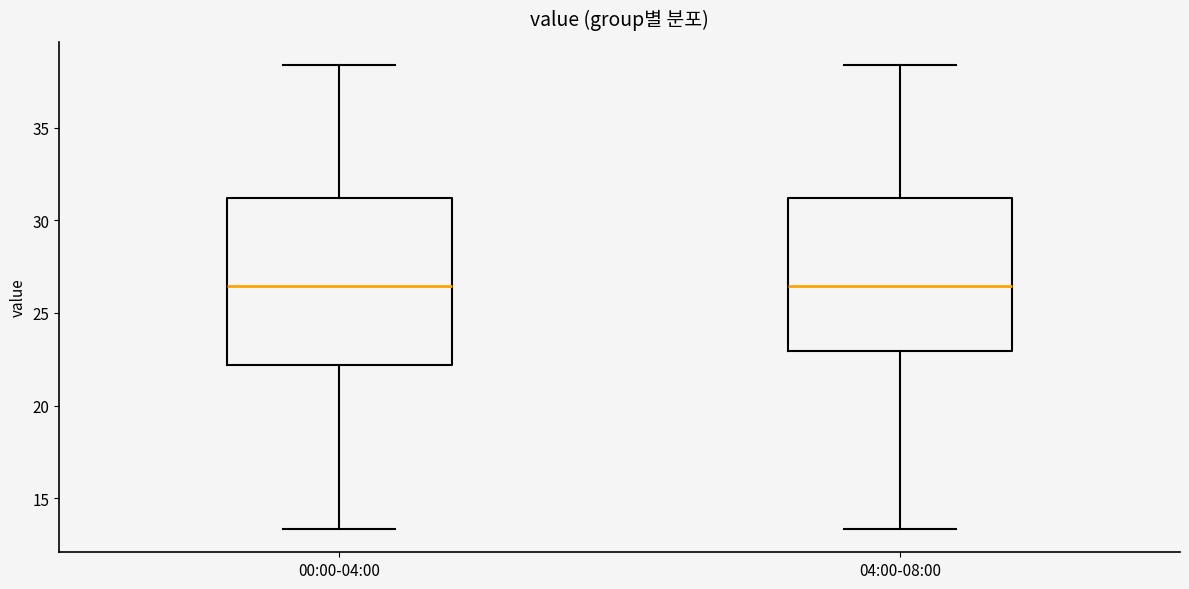

Where does the lower whisker of the box for 00:00-04:00 end on the y-axis? The values are not printed on the chart, so give them approximately, as read against the axis.

13.5